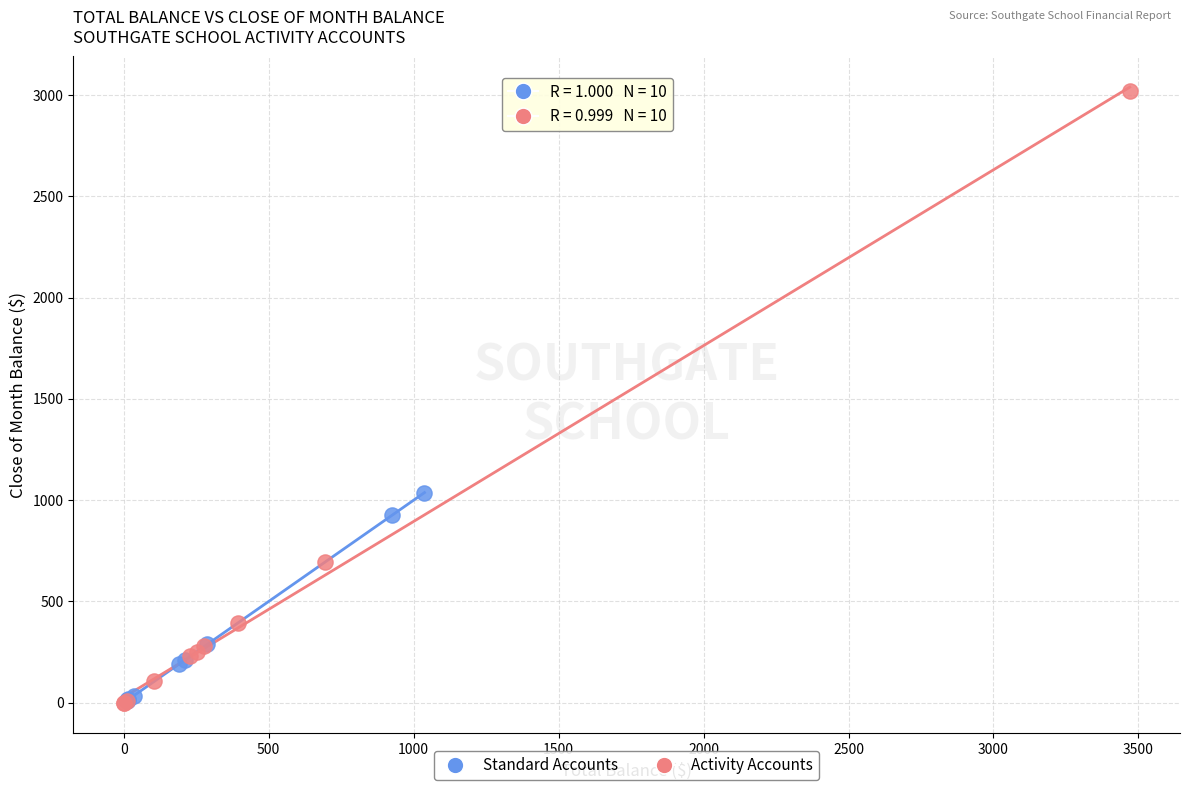

What are all the series names shown in the legend?

Standard Accounts, Activity Accounts